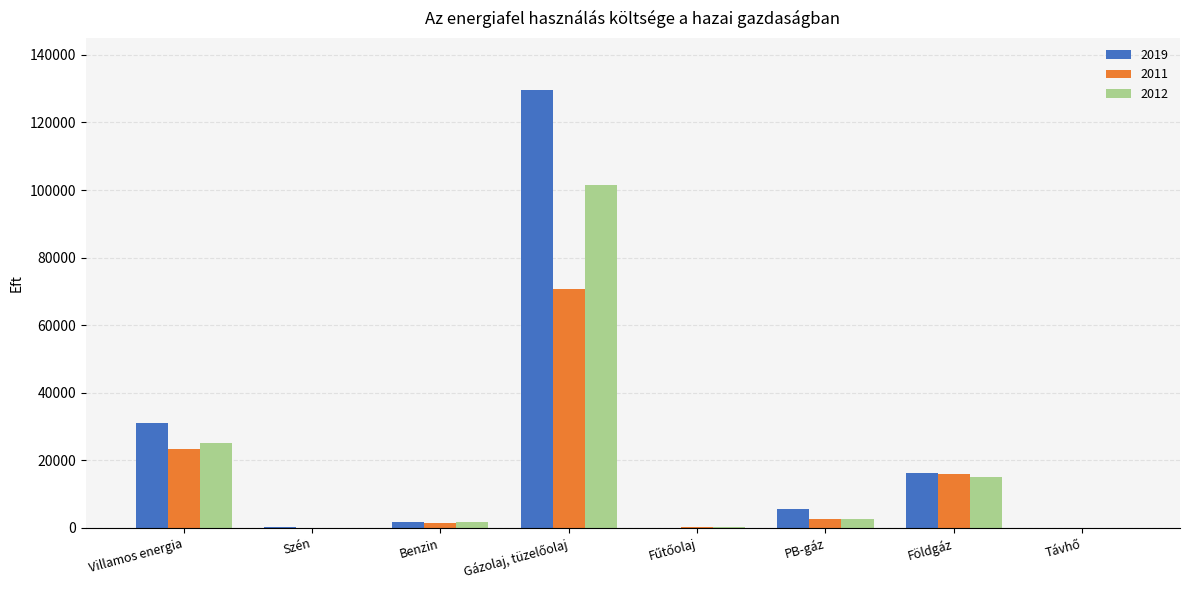

The value of 2019 at Földgáz is 16171. True or false?

True